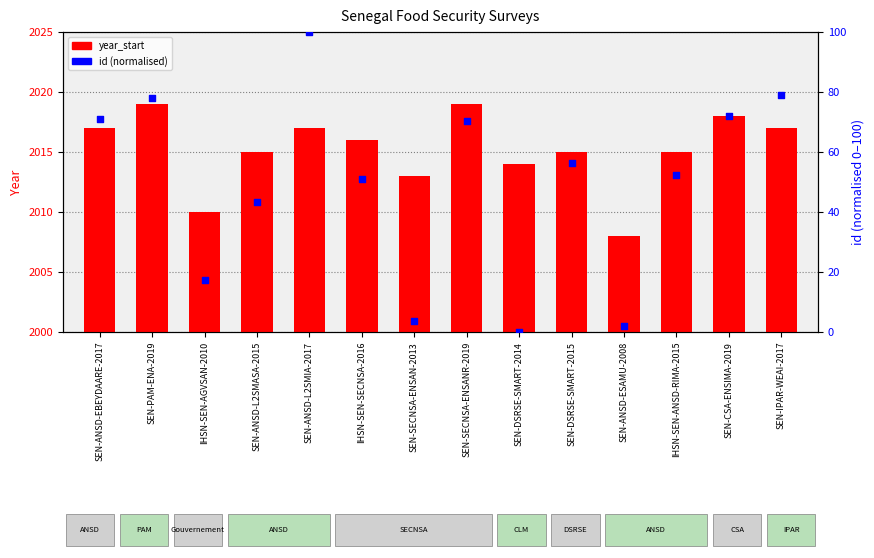

Which series contains the highest Y value?

year_start